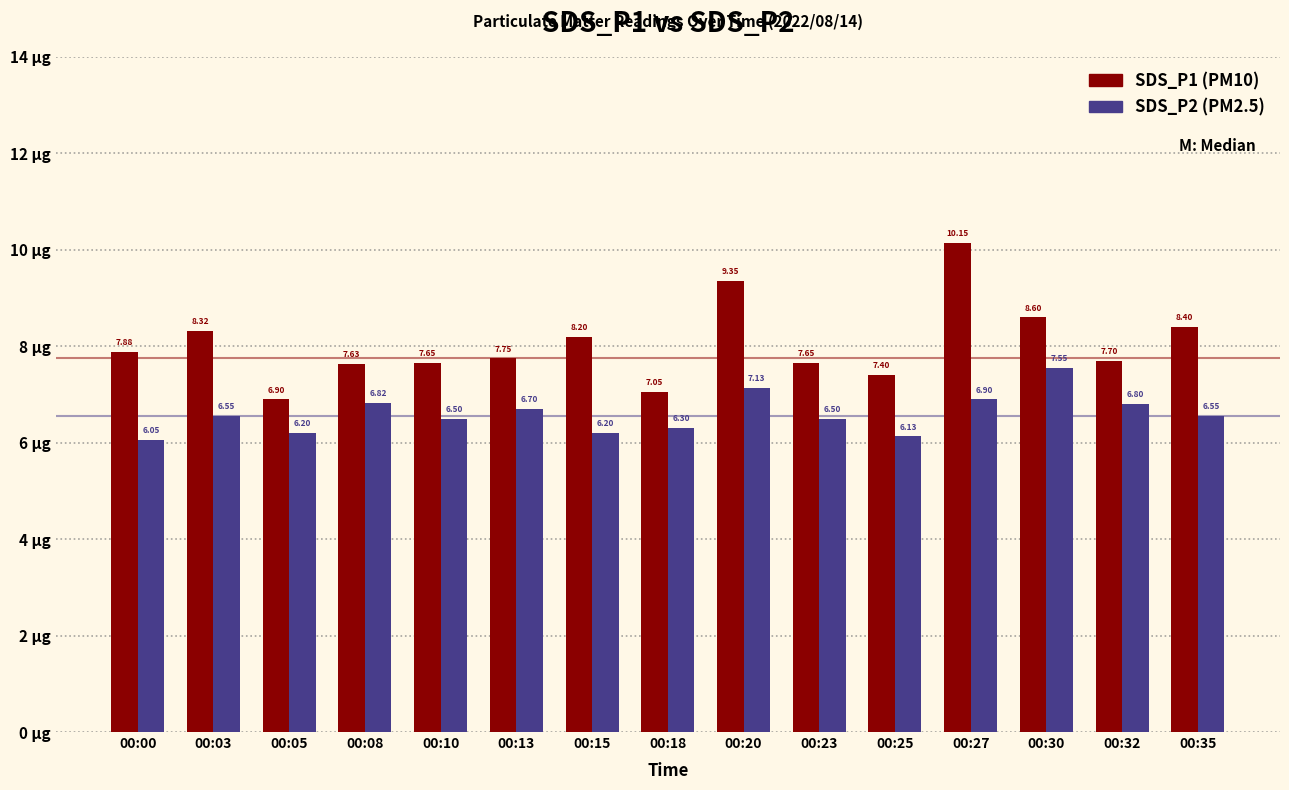

At which category does the chart reach its peak across all series?

00:27